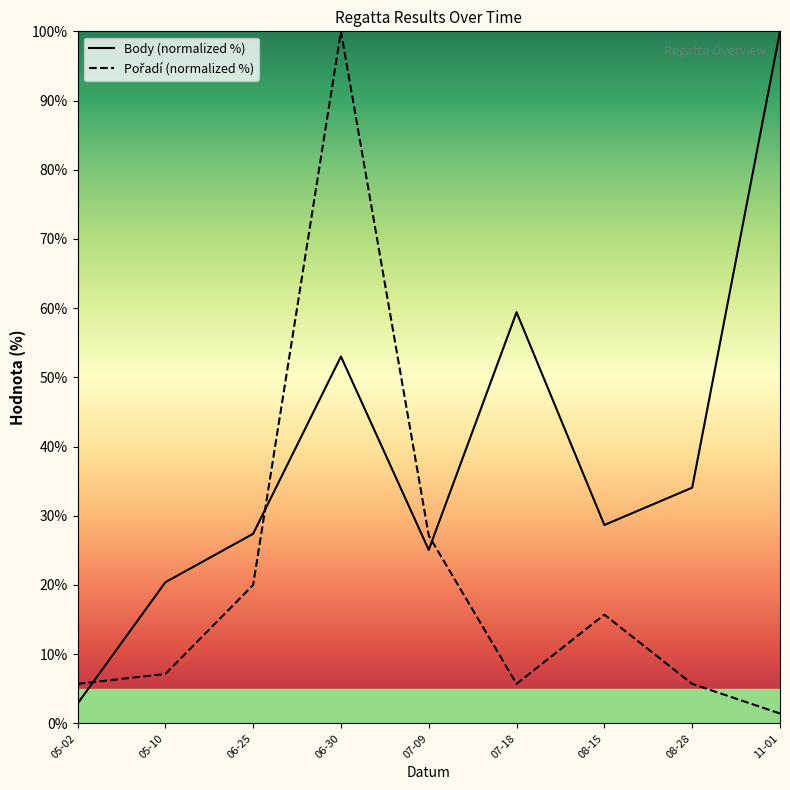

Which series has the widest spread of values?

Pořadí